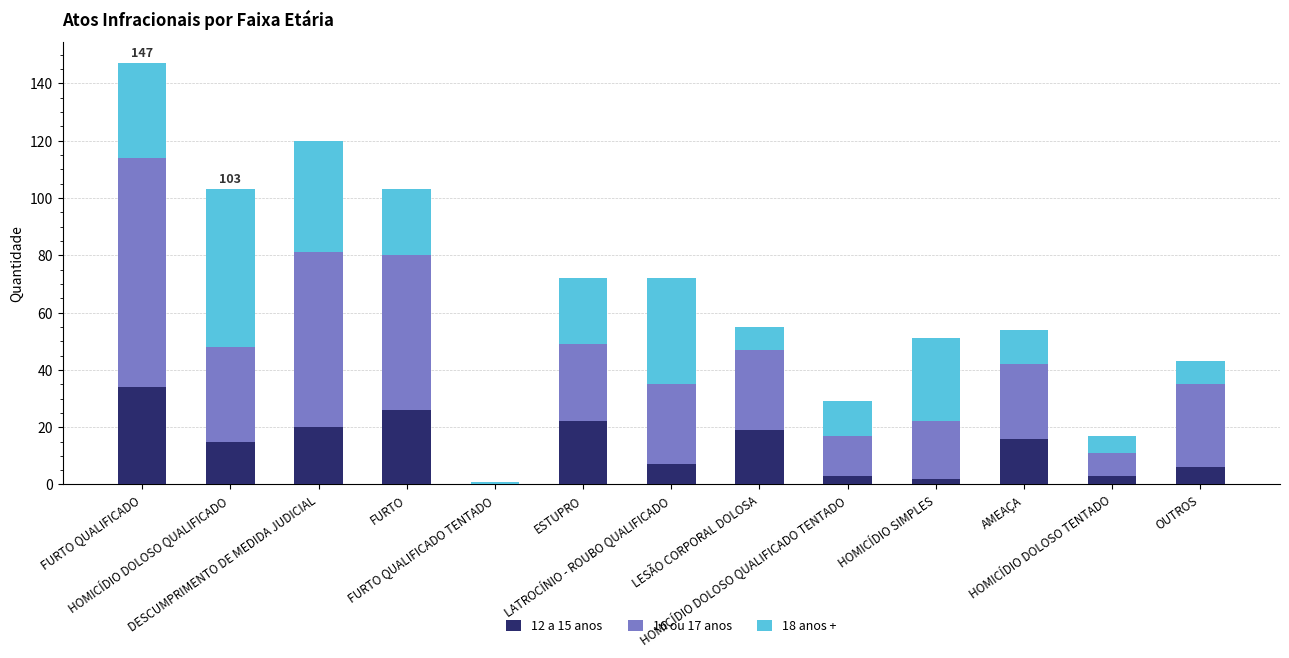

Is it true that 18 anos + equals 33 at FURTO QUALIFICADO?

True